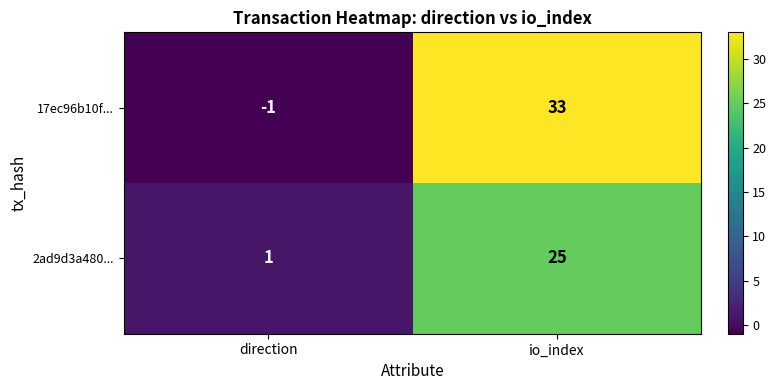

Reading left to right, transcribe all the data shown in this chart.

17ec96b10f...: direction=-1	io_index=33
2ad9d3a480...: direction=1	io_index=25